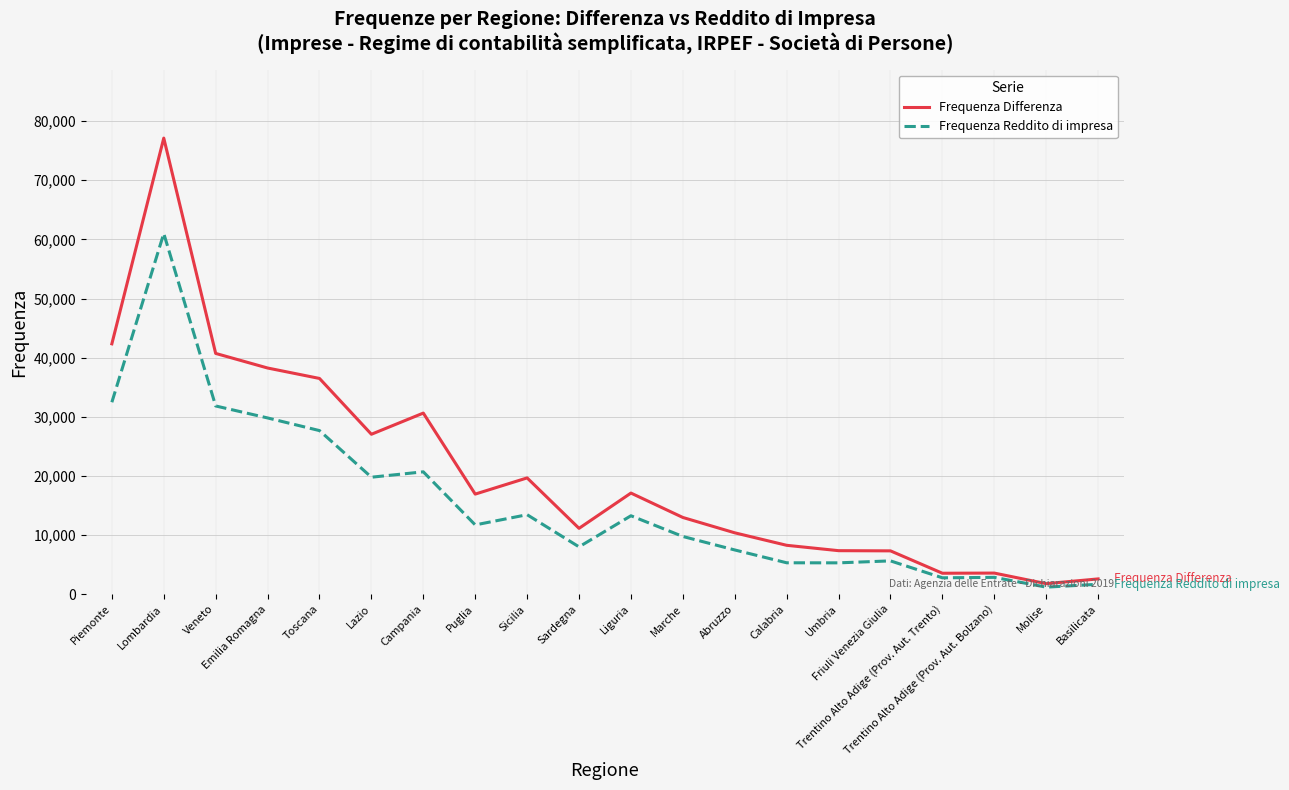

At which category does the chart reach its peak across all series?

Lombardia